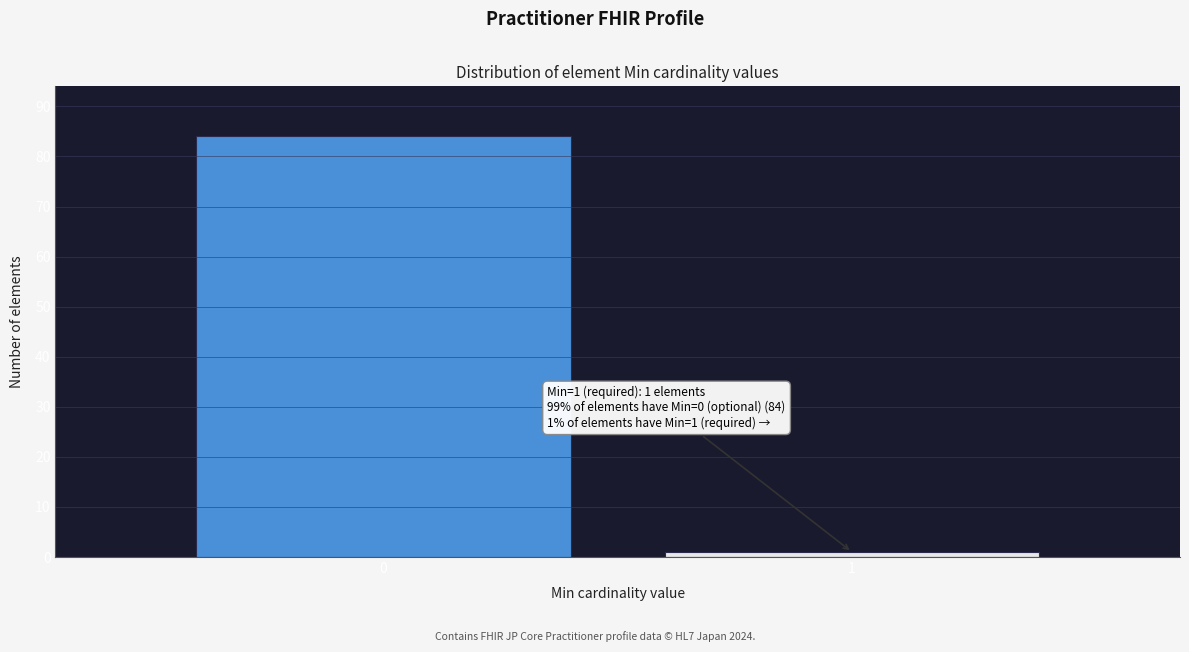

Reading right to left, what are all the values shown in this chart?

1=1	0=84